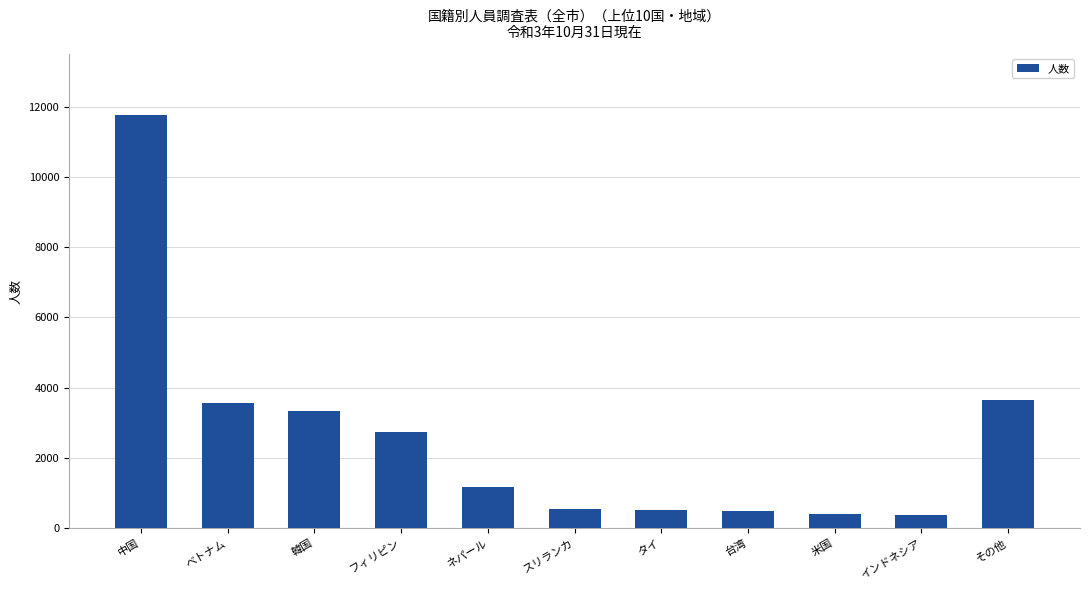

What is the sum of all values?

28569